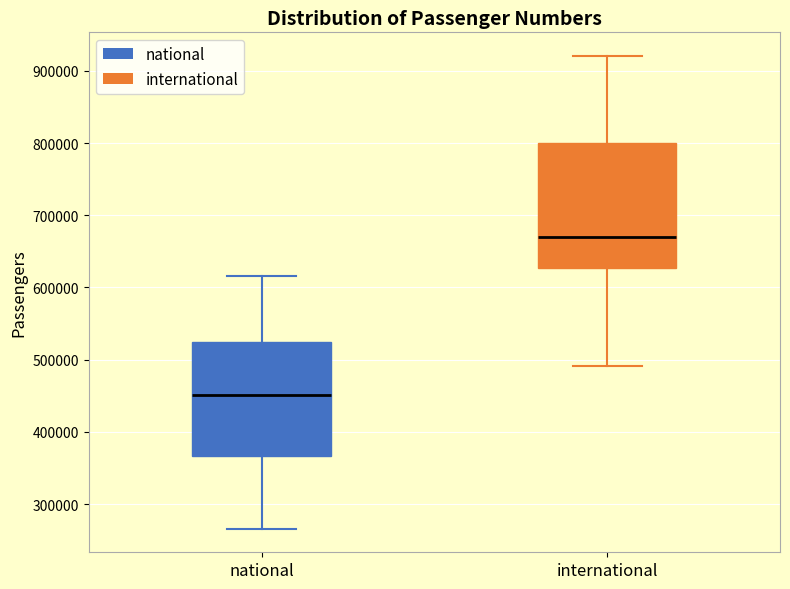

Reading left to right, transcribe this box plot: for each box, give where its median line is, the range the box spans, and where its two whiskers end, as read against the y-axis. The values are not printed on the chart, so give them approximately, as read against the axis.

national: median 450000, box 370000 to 520000, whiskers 270000 to 620000
international: median 670000, box 630000 to 800000, whiskers 490000 to 920000